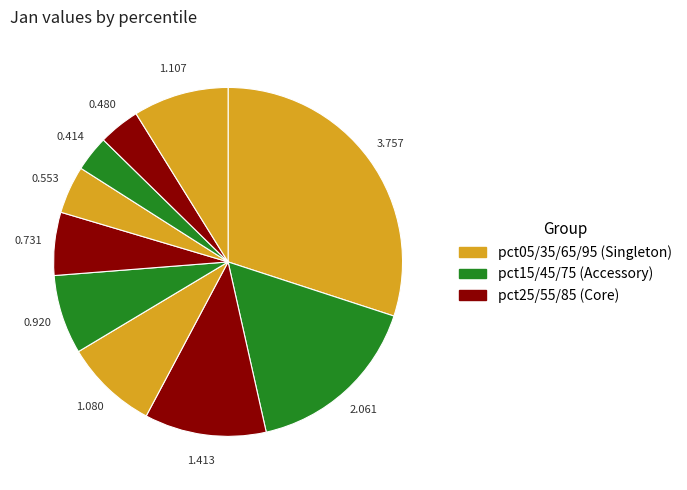

To the nearest percent, what is the average slice percentage?

10%